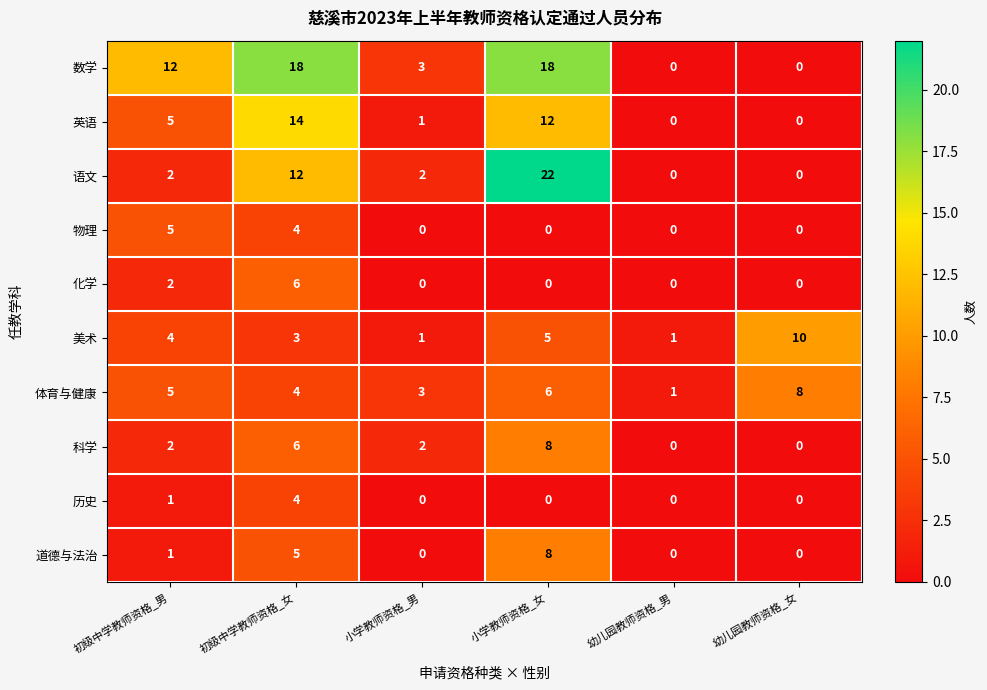

Is it true that 英语 equals 0 at 幼儿园教师资格_男?

True